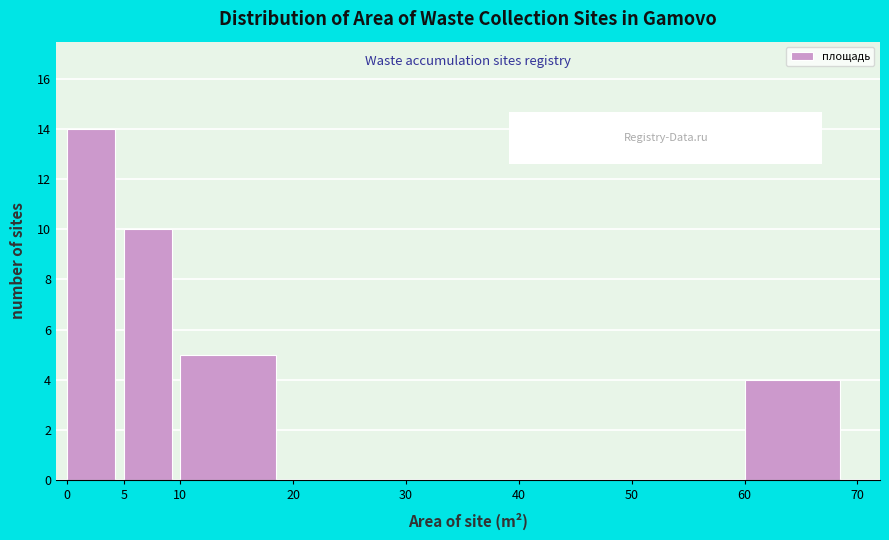

Reading left to right, transcribe this chart: for each bar, give the range it covers on the x-axis and its height. The values are not printed on the chart, so give them approximately, as read against the axis.

0 to 5: 14
5 to 10: 10
10 to 20: 5
20 to 30: 0
30 to 40: 0
40 to 50: 0
50 to 60: 0
60 to 70: 4